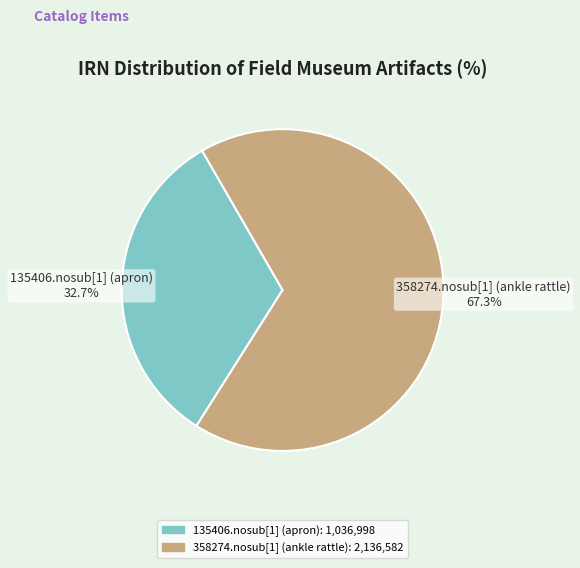

Which category accounts for the majority?

358274.nosub[1] (ankle rattle)